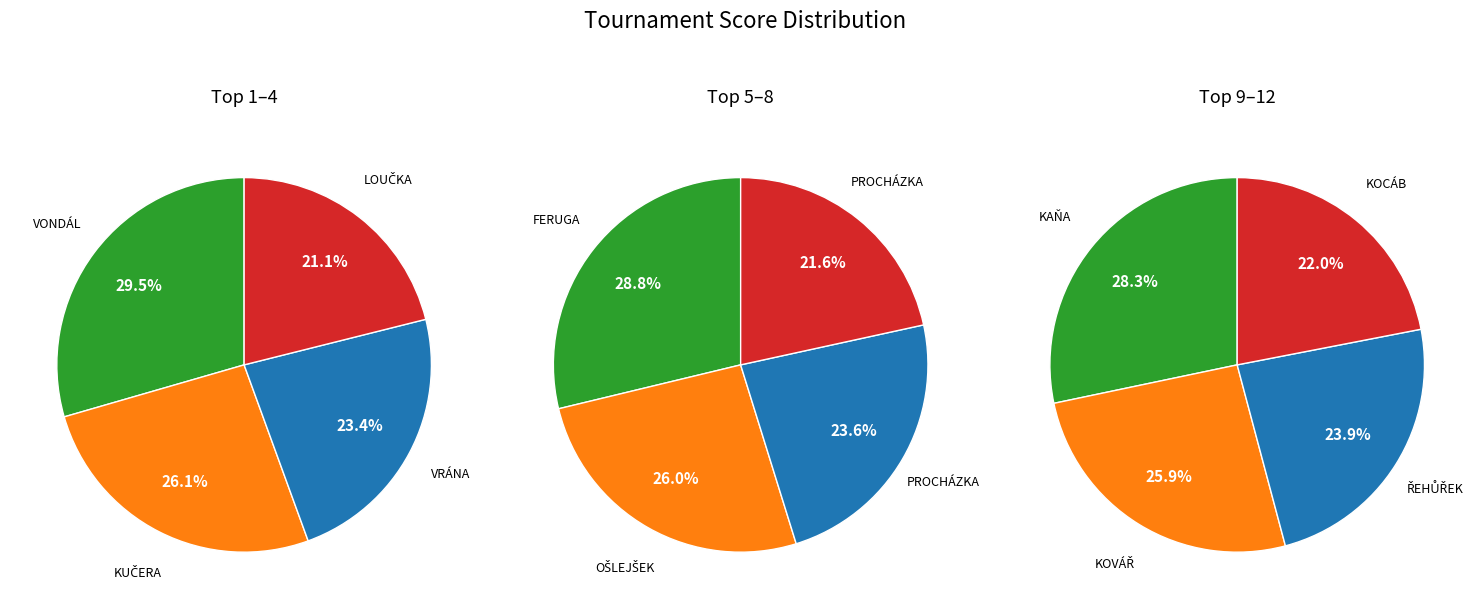

Does VONDÁL Vít represent more than half of the total?

No